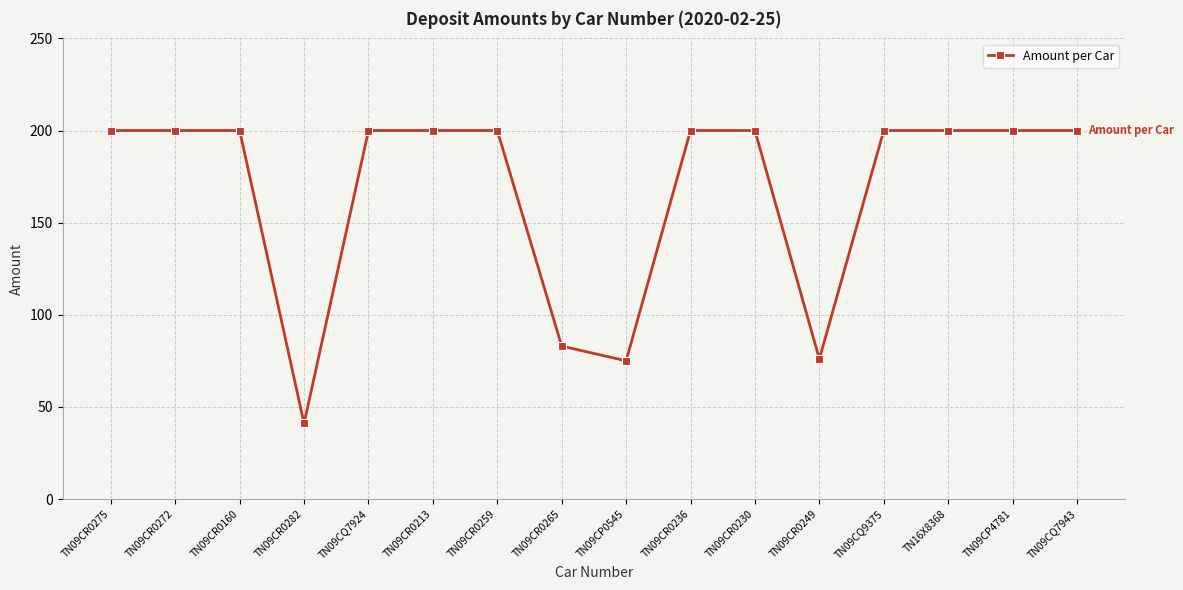

Approximately how many times larger is the value at TN09CR0259 compared to TN09CQ7924?

1.0